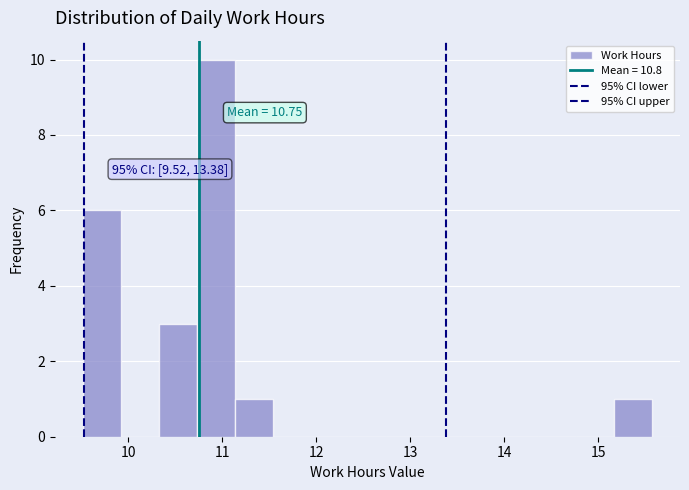

Which range on the x-axis has the tallest bar?

10.7 to 11.1